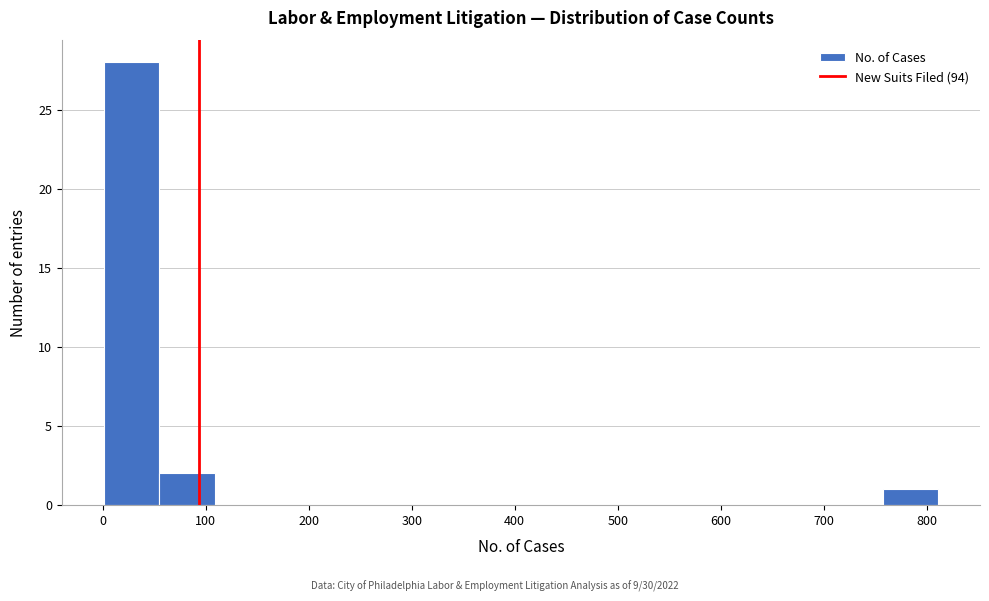

Which range on the x-axis has the tallest bar?

1 to 55